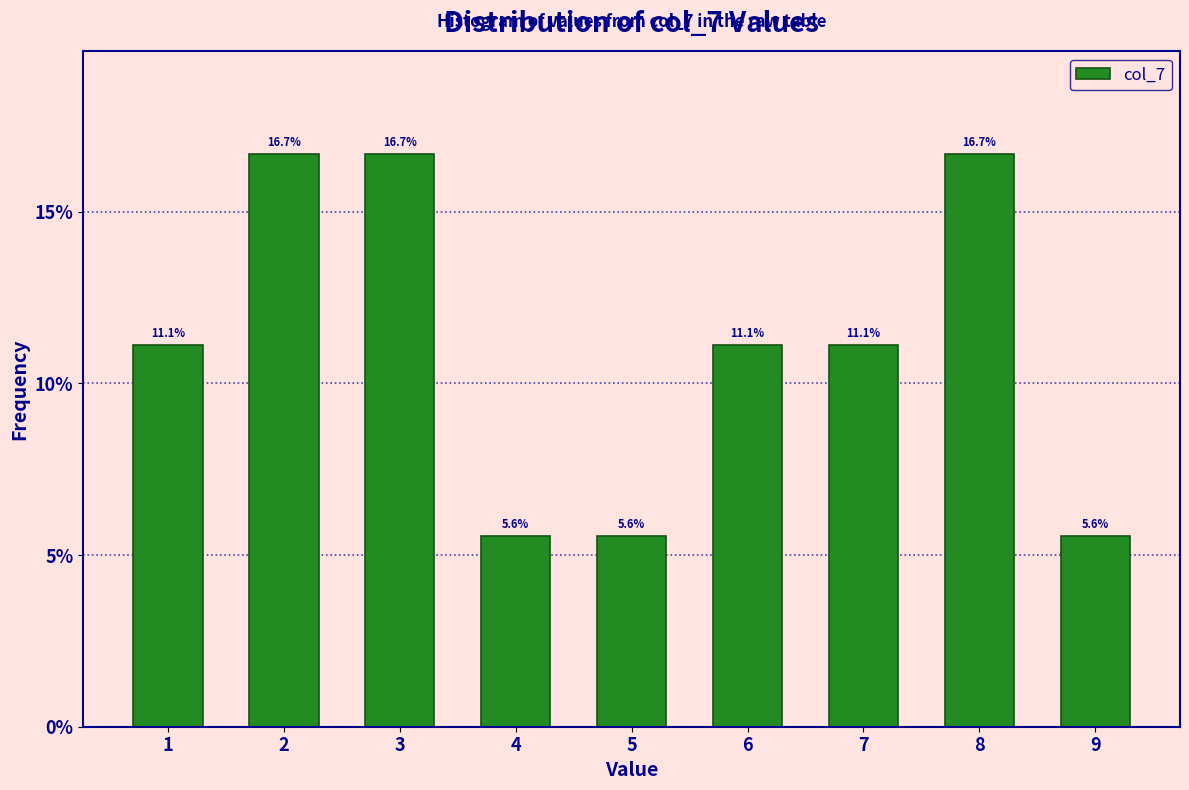

What is the height of the bar covering 6.5 to 7.5 on the x-axis?

11.1